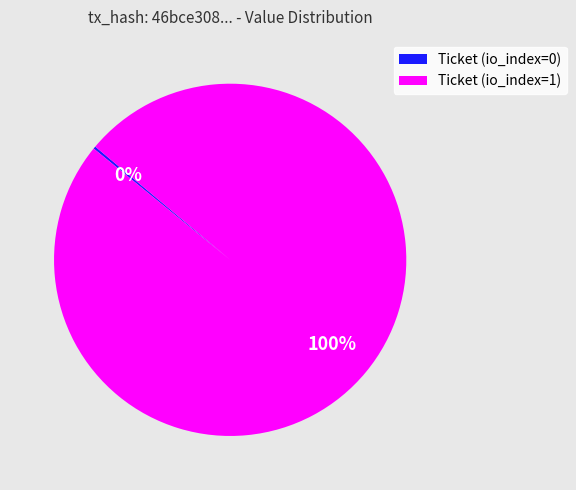

To the nearest percent, what is the difference between the largest and smallest slice percentages?

100%